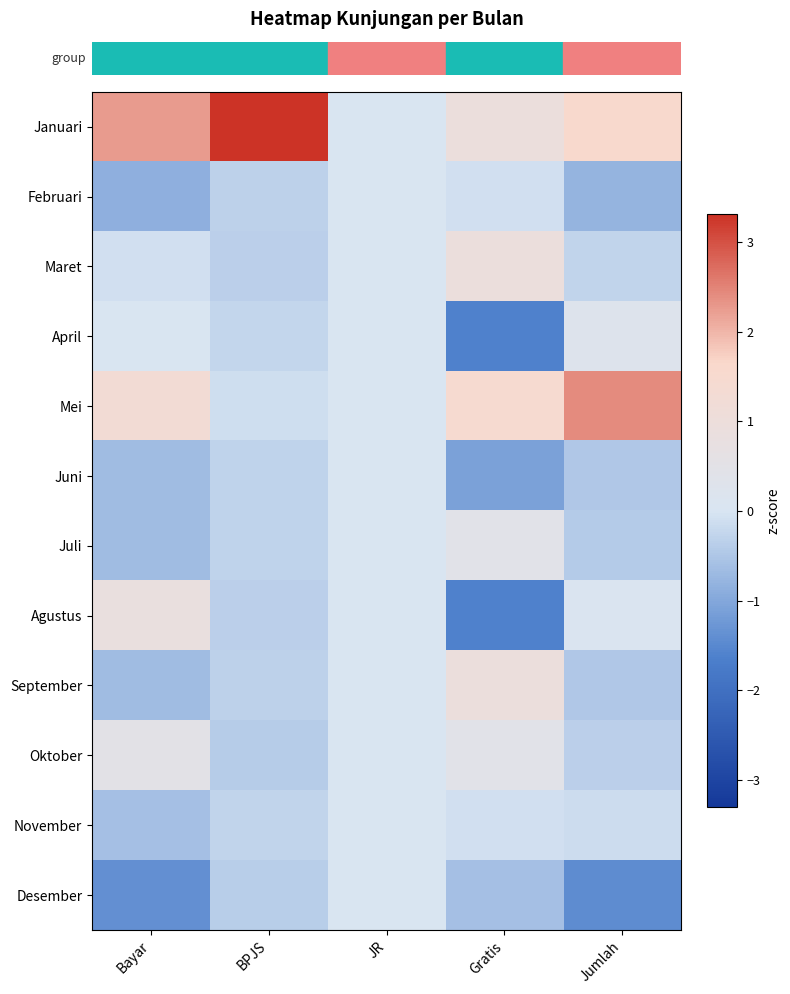

At which category does the chart reach its peak across all series?

BPJS